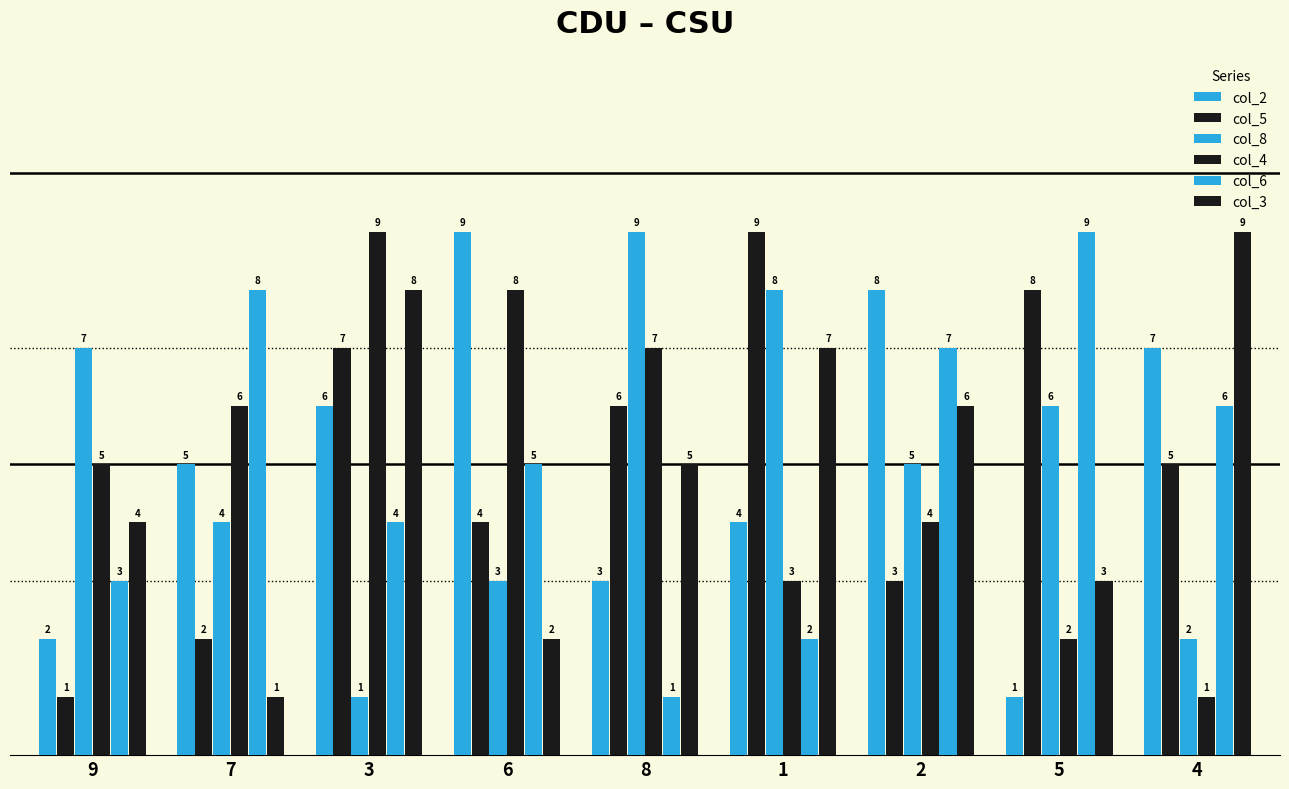

How many bars are there in each group?

6